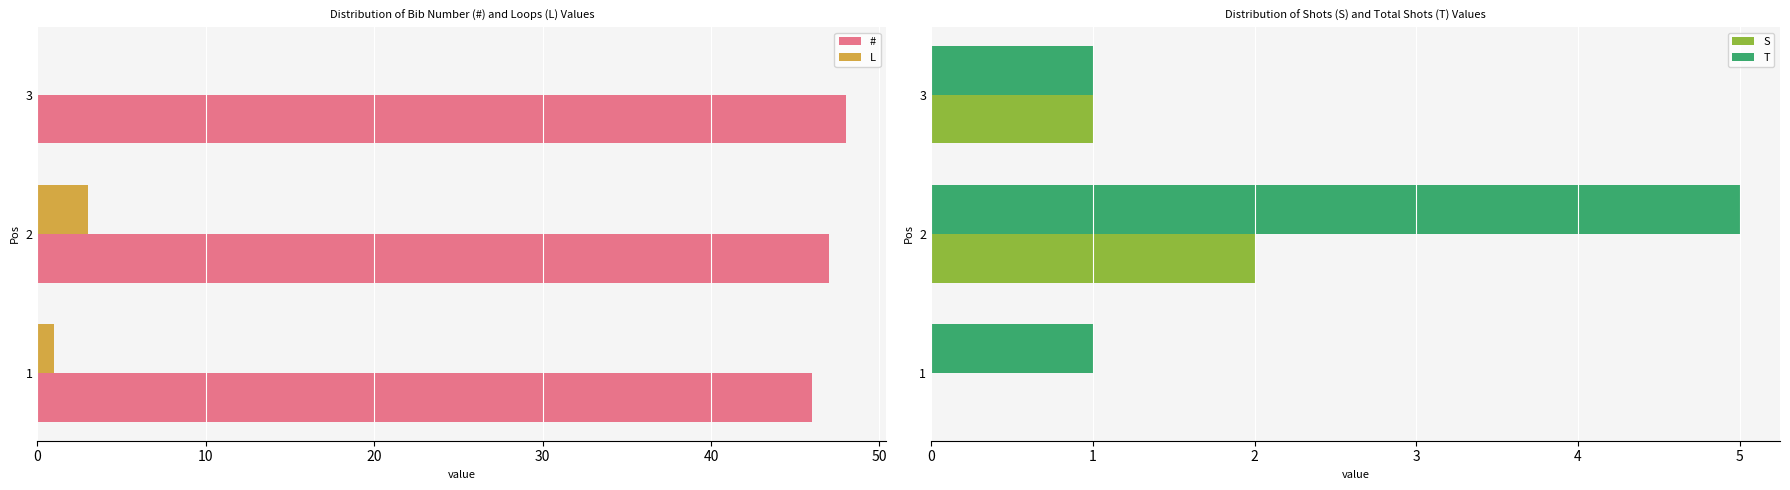

Reading left to right, list all the values displayed in this chart.

#: 46	47	48
L: 1	3	0
S: 0	2	1
T: 1	5	1